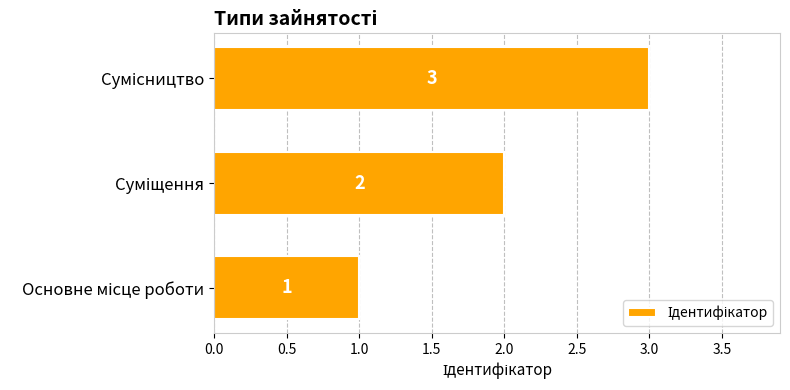

What is the maximum value shown in the chart?

3